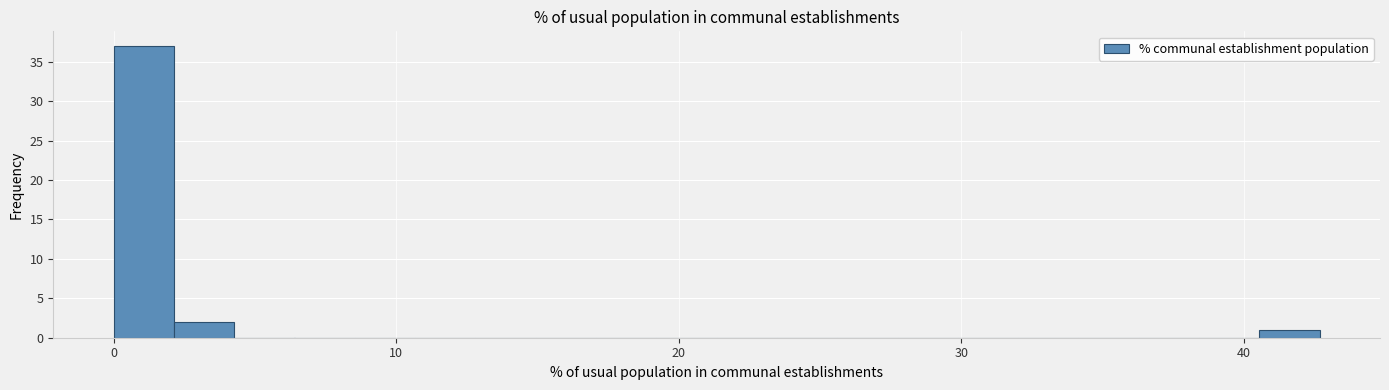

Read against the x-axis, roughly where is the centre of the tallest bar?

1